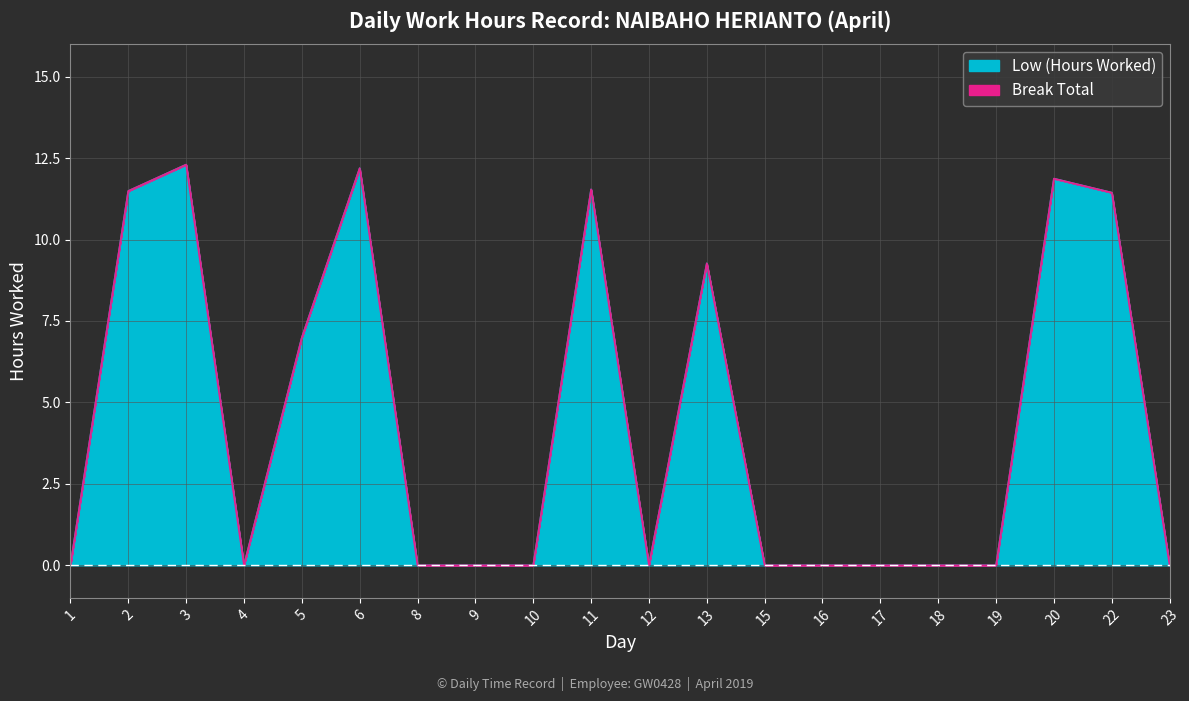

Reading left to right, list all the values displayed in this chart.

1=0.0	2=11.5	3=12.3	4=0.0	5=7.0	6=12.2	8=0.0	9=0.0	10=0.0	11=11.5	12=0.0	13=9.3	15=0.0	16=0.0	17=0.0	18=0.0	19=0.0	20=11.9	22=11.4	23=0.0